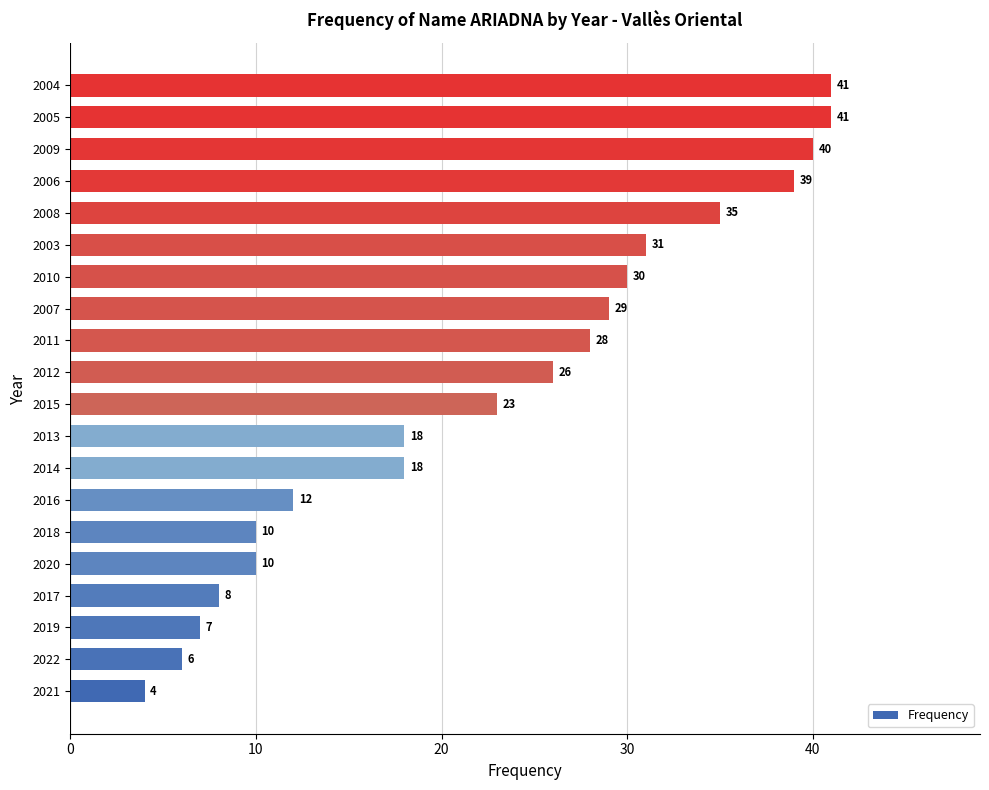

What is the difference between the second highest and second lowest values?

35